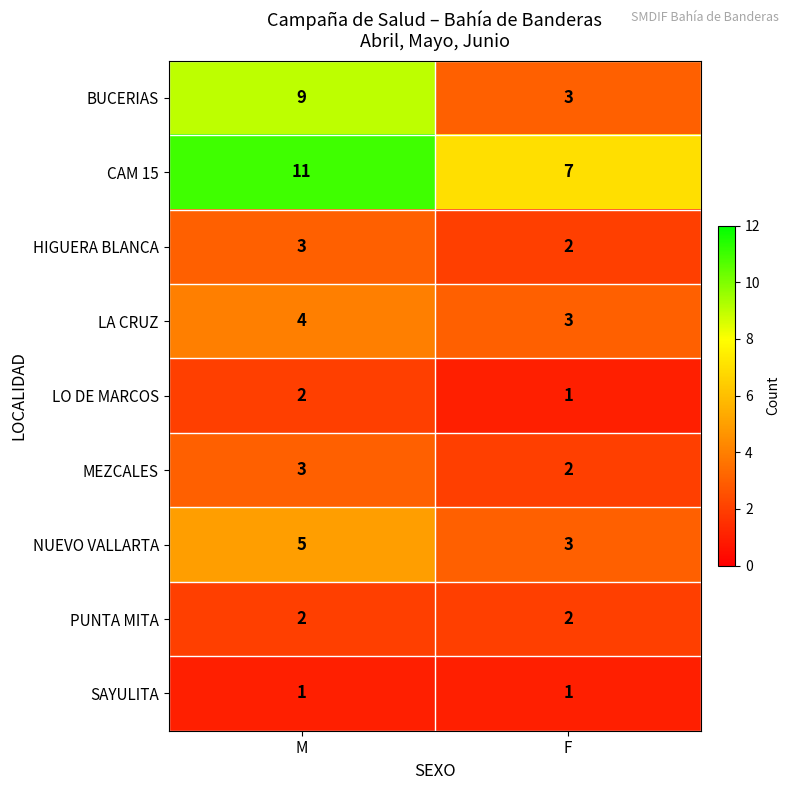

Is it true that SAYULITA equals 2 at M?

False